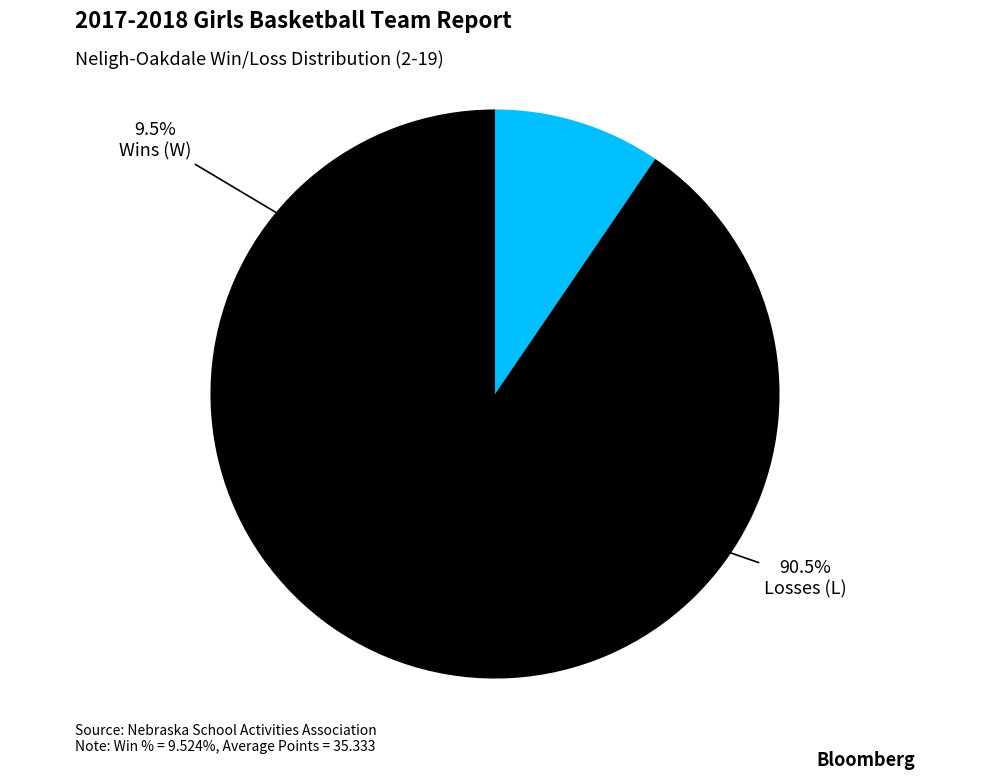

Is there any slice that represents more than half of the pie?

Yes